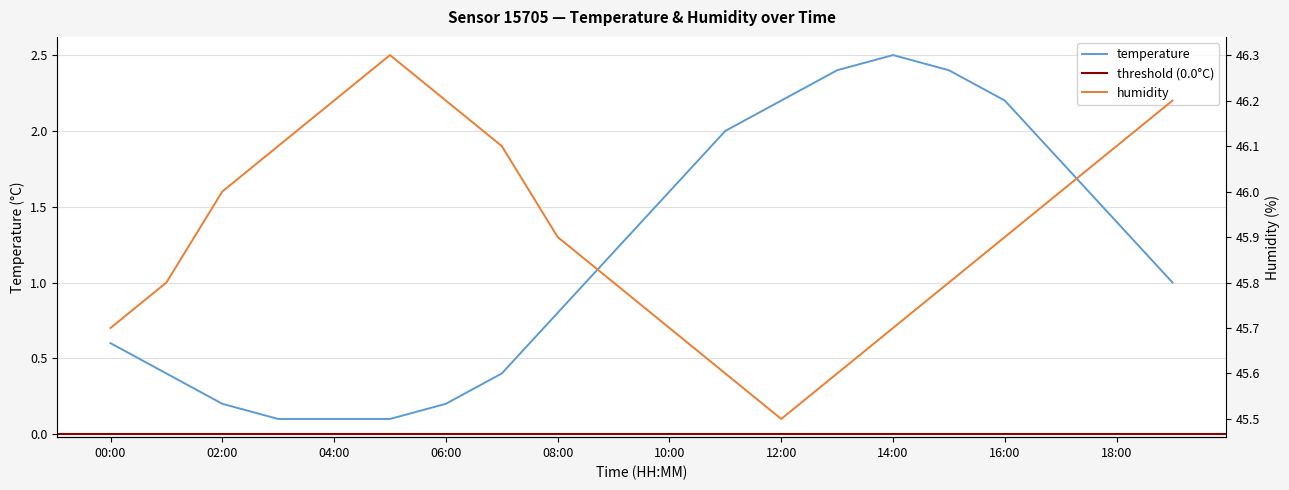

Reading right to left, transcribe all the data shown in this chart.

temperature: 1.0	1.4	1.8	2.2	2.4	2.5	2.4	2.2	2.0	1.6	1.2	0.8	0.4	0.2	0.1	0.1	0.1	0.2	0.4	0.6
humidity: 46.2	46.1	46.0	45.9	45.8	45.7	45.6	45.5	45.6	45.7	45.8	45.9	46.1	46.2	46.3	46.2	46.1	46.0	45.8	45.7